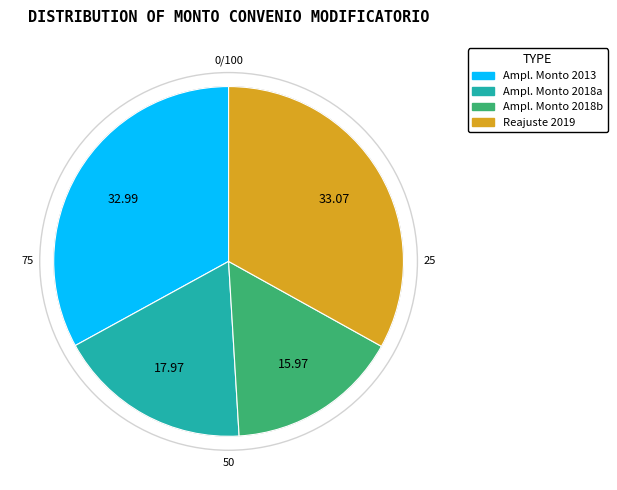

To the nearest percent, what percentage of the pie is REAJUSTE (RC-11001-19-36410)?

33%